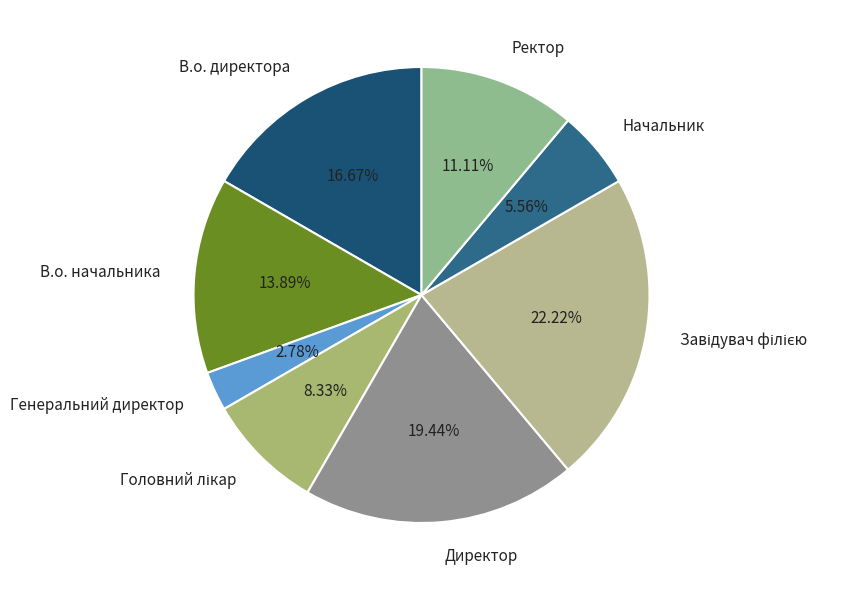

Which slice is the smallest?

Генеральний директор